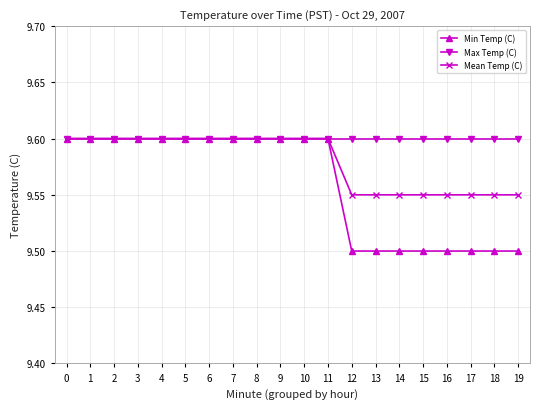

Which series has the largest range (max minus min)?

Min Temp (C)